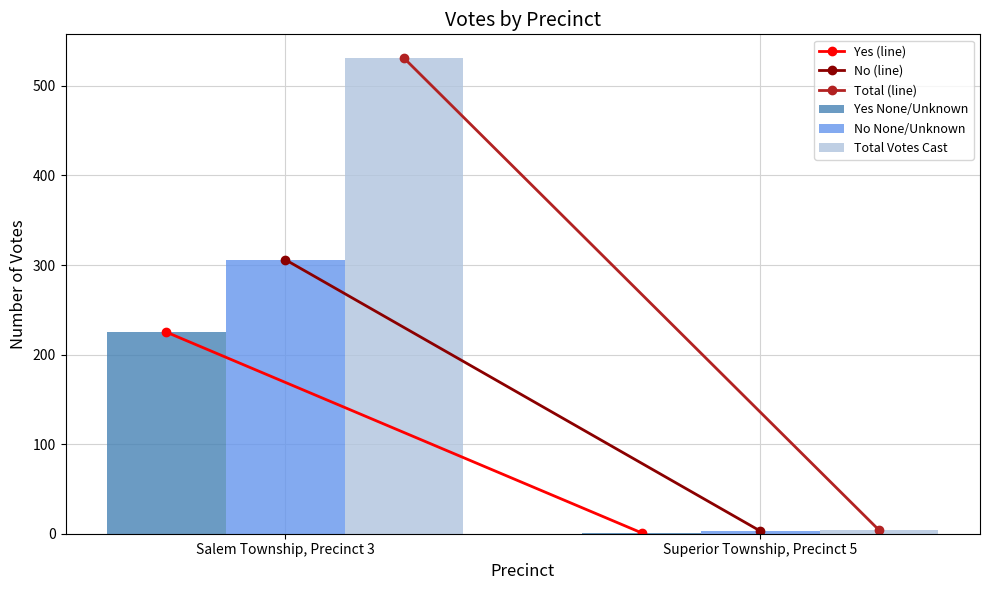

True or false: Yes None/Unknown has a value of 225 at Salem Township, Precinct 3.

True